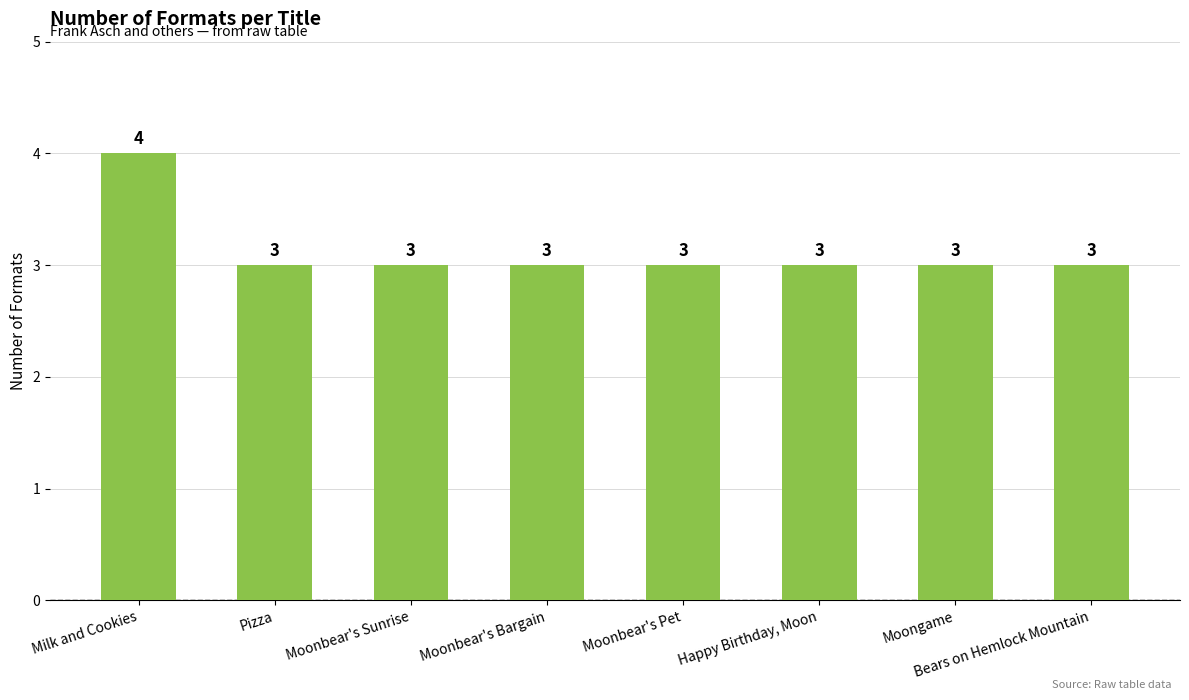

Reading right to left, transcribe all the data shown in this chart.

Bears on Hemlock Mountain=3	Moongame=3	Happy Birthday, Moon=3	Moonbear's Pet=3	Moonbear's Bargain=3	Moonbear's Sunrise=3	Pizza=3	Milk and Cookies=4